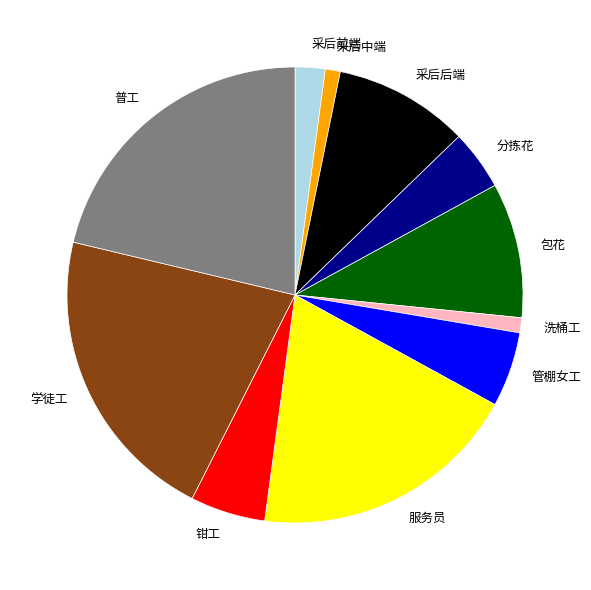

Does any single category account for the majority?

No